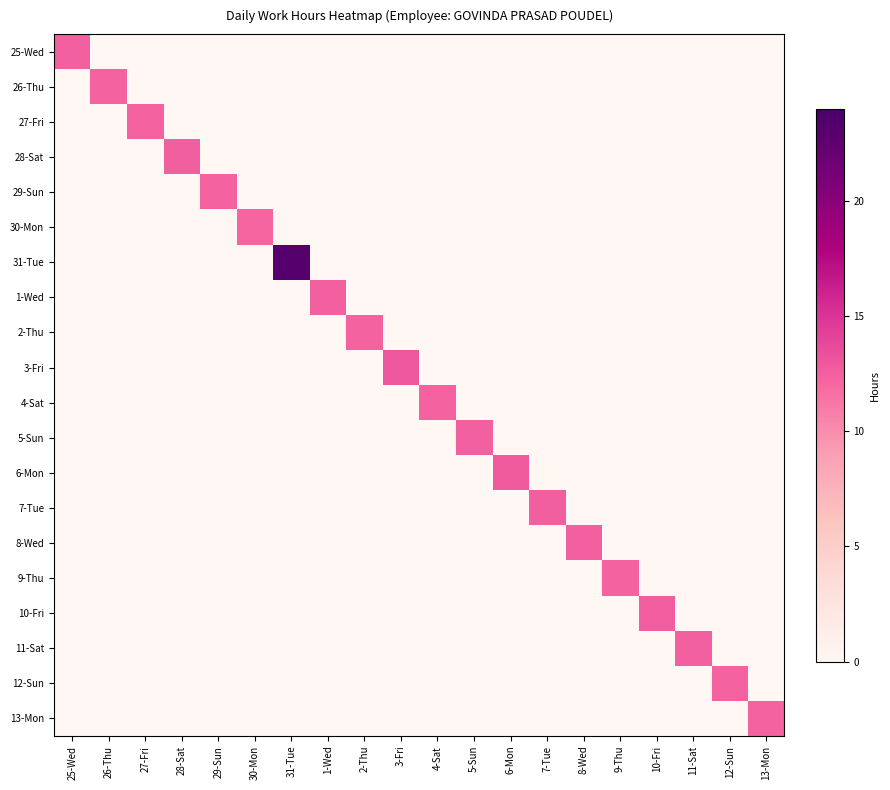

Reading left to right, transcribe all the data shown in this chart.

25-Wed: 25-Wed=12.4	26-Thu=0.0	27-Fri=0.0	28-Sat=0.0	29-Sun=0.0	30-Mon=0.0	31-Tue=0.0	1-Wed=0.0	2-Thu=0.0	3-Fri=0.0	4-Sat=0.0	5-Sun=0.0	6-Mon=0.0	7-Tue=0.0	8-Wed=0.0	9-Thu=0.0	10-Fri=0.0	11-Sat=0.0	12-Sun=0.0	13-Mon=0.0
26-Thu: 25-Wed=0.0	26-Thu=12.3	27-Fri=0.0	28-Sat=0.0	29-Sun=0.0	30-Mon=0.0	31-Tue=0.0	1-Wed=0.0	2-Thu=0.0	3-Fri=0.0	4-Sat=0.0	5-Sun=0.0	6-Mon=0.0	7-Tue=0.0	8-Wed=0.0	9-Thu=0.0	10-Fri=0.0	11-Sat=0.0	12-Sun=0.0	13-Mon=0.0
27-Fri: 25-Wed=0.0	26-Thu=0.0	27-Fri=12.4	28-Sat=0.0	29-Sun=0.0	30-Mon=0.0	31-Tue=0.0	1-Wed=0.0	2-Thu=0.0	3-Fri=0.0	4-Sat=0.0	5-Sun=0.0	6-Mon=0.0	7-Tue=0.0	8-Wed=0.0	9-Thu=0.0	10-Fri=0.0	11-Sat=0.0	12-Sun=0.0	13-Mon=0.0
28-Sat: 25-Wed=0.0	26-Thu=0.0	27-Fri=0.0	28-Sat=12.5	29-Sun=0.0	30-Mon=0.0	31-Tue=0.0	1-Wed=0.0	2-Thu=0.0	3-Fri=0.0	4-Sat=0.0	5-Sun=0.0	6-Mon=0.0	7-Tue=0.0	8-Wed=0.0	9-Thu=0.0	10-Fri=0.0	11-Sat=0.0	12-Sun=0.0	13-Mon=0.0
29-Sun: 25-Wed=0.0	26-Thu=0.0	27-Fri=0.0	28-Sat=0.0	29-Sun=12.3	30-Mon=0.0	31-Tue=0.0	1-Wed=0.0	2-Thu=0.0	3-Fri=0.0	4-Sat=0.0	5-Sun=0.0	6-Mon=0.0	7-Tue=0.0	8-Wed=0.0	9-Thu=0.0	10-Fri=0.0	11-Sat=0.0	12-Sun=0.0	13-Mon=0.0
30-Mon: 25-Wed=0.0	26-Thu=0.0	27-Fri=0.0	28-Sat=0.0	29-Sun=0.0	30-Mon=12.2	31-Tue=0.0	1-Wed=0.0	2-Thu=0.0	3-Fri=0.0	4-Sat=0.0	5-Sun=0.0	6-Mon=0.0	7-Tue=0.0	8-Wed=0.0	9-Thu=0.0	10-Fri=0.0	11-Sat=0.0	12-Sun=0.0	13-Mon=0.0
31-Tue: 25-Wed=0.0	26-Thu=0.0	27-Fri=0.0	28-Sat=0.0	29-Sun=0.0	30-Mon=0.0	31-Tue=23.2	1-Wed=0.0	2-Thu=0.0	3-Fri=0.0	4-Sat=0.0	5-Sun=0.0	6-Mon=0.0	7-Tue=0.0	8-Wed=0.0	9-Thu=0.0	10-Fri=0.0	11-Sat=0.0	12-Sun=0.0	13-Mon=0.0
1-Wed: 25-Wed=0.0	26-Thu=0.0	27-Fri=0.0	28-Sat=0.0	29-Sun=0.0	30-Mon=0.0	31-Tue=0.0	1-Wed=12.4	2-Thu=0.0	3-Fri=0.0	4-Sat=0.0	5-Sun=0.0	6-Mon=0.0	7-Tue=0.0	8-Wed=0.0	9-Thu=0.0	10-Fri=0.0	11-Sat=0.0	12-Sun=0.0	13-Mon=0.0
2-Thu: 25-Wed=0.0	26-Thu=0.0	27-Fri=0.0	28-Sat=0.0	29-Sun=0.0	30-Mon=0.0	31-Tue=0.0	1-Wed=0.0	2-Thu=12.3	3-Fri=0.0	4-Sat=0.0	5-Sun=0.0	6-Mon=0.0	7-Tue=0.0	8-Wed=0.0	9-Thu=0.0	10-Fri=0.0	11-Sat=0.0	12-Sun=0.0	13-Mon=0.0
3-Fri: 25-Wed=0.0	26-Thu=0.0	27-Fri=0.0	28-Sat=0.0	29-Sun=0.0	30-Mon=0.0	31-Tue=0.0	1-Wed=0.0	2-Thu=0.0	3-Fri=13.0	4-Sat=0.0	5-Sun=0.0	6-Mon=0.0	7-Tue=0.0	8-Wed=0.0	9-Thu=0.0	10-Fri=0.0	11-Sat=0.0	12-Sun=0.0	13-Mon=0.0
4-Sat: 25-Wed=0.0	26-Thu=0.0	27-Fri=0.0	28-Sat=0.0	29-Sun=0.0	30-Mon=0.0	31-Tue=0.0	1-Wed=0.0	2-Thu=0.0	3-Fri=0.0	4-Sat=12.3	5-Sun=0.0	6-Mon=0.0	7-Tue=0.0	8-Wed=0.0	9-Thu=0.0	10-Fri=0.0	11-Sat=0.0	12-Sun=0.0	13-Mon=0.0
5-Sun: 25-Wed=0.0	26-Thu=0.0	27-Fri=0.0	28-Sat=0.0	29-Sun=0.0	30-Mon=0.0	31-Tue=0.0	1-Wed=0.0	2-Thu=0.0	3-Fri=0.0	4-Sat=0.0	5-Sun=12.4	6-Mon=0.0	7-Tue=0.0	8-Wed=0.0	9-Thu=0.0	10-Fri=0.0	11-Sat=0.0	12-Sun=0.0	13-Mon=0.0
6-Mon: 25-Wed=0.0	26-Thu=0.0	27-Fri=0.0	28-Sat=0.0	29-Sun=0.0	30-Mon=0.0	31-Tue=0.0	1-Wed=0.0	2-Thu=0.0	3-Fri=0.0	4-Sat=0.0	5-Sun=0.0	6-Mon=12.7	7-Tue=0.0	8-Wed=0.0	9-Thu=0.0	10-Fri=0.0	11-Sat=0.0	12-Sun=0.0	13-Mon=0.0
7-Tue: 25-Wed=0.0	26-Thu=0.0	27-Fri=0.0	28-Sat=0.0	29-Sun=0.0	30-Mon=0.0	31-Tue=0.0	1-Wed=0.0	2-Thu=0.0	3-Fri=0.0	4-Sat=0.0	5-Sun=0.0	6-Mon=0.0	7-Tue=12.5	8-Wed=0.0	9-Thu=0.0	10-Fri=0.0	11-Sat=0.0	12-Sun=0.0	13-Mon=0.0
8-Wed: 25-Wed=0.0	26-Thu=0.0	27-Fri=0.0	28-Sat=0.0	29-Sun=0.0	30-Mon=0.0	31-Tue=0.0	1-Wed=0.0	2-Thu=0.0	3-Fri=0.0	4-Sat=0.0	5-Sun=0.0	6-Mon=0.0	7-Tue=0.0	8-Wed=12.4	9-Thu=0.0	10-Fri=0.0	11-Sat=0.0	12-Sun=0.0	13-Mon=0.0
9-Thu: 25-Wed=0.0	26-Thu=0.0	27-Fri=0.0	28-Sat=0.0	29-Sun=0.0	30-Mon=0.0	31-Tue=0.0	1-Wed=0.0	2-Thu=0.0	3-Fri=0.0	4-Sat=0.0	5-Sun=0.0	6-Mon=0.0	7-Tue=0.0	8-Wed=0.0	9-Thu=12.3	10-Fri=0.0	11-Sat=0.0	12-Sun=0.0	13-Mon=0.0
10-Fri: 25-Wed=0.0	26-Thu=0.0	27-Fri=0.0	28-Sat=0.0	29-Sun=0.0	30-Mon=0.0	31-Tue=0.0	1-Wed=0.0	2-Thu=0.0	3-Fri=0.0	4-Sat=0.0	5-Sun=0.0	6-Mon=0.0	7-Tue=0.0	8-Wed=0.0	9-Thu=0.0	10-Fri=12.6	11-Sat=0.0	12-Sun=0.0	13-Mon=0.0
11-Sat: 25-Wed=0.0	26-Thu=0.0	27-Fri=0.0	28-Sat=0.0	29-Sun=0.0	30-Mon=0.0	31-Tue=0.0	1-Wed=0.0	2-Thu=0.0	3-Fri=0.0	4-Sat=0.0	5-Sun=0.0	6-Mon=0.0	7-Tue=0.0	8-Wed=0.0	9-Thu=0.0	10-Fri=0.0	11-Sat=12.4	12-Sun=0.0	13-Mon=0.0
12-Sun: 25-Wed=0.0	26-Thu=0.0	27-Fri=0.0	28-Sat=0.0	29-Sun=0.0	30-Mon=0.0	31-Tue=0.0	1-Wed=0.0	2-Thu=0.0	3-Fri=0.0	4-Sat=0.0	5-Sun=0.0	6-Mon=0.0	7-Tue=0.0	8-Wed=0.0	9-Thu=0.0	10-Fri=0.0	11-Sat=0.0	12-Sun=12.3	13-Mon=0.0
13-Mon: 25-Wed=0.0	26-Thu=0.0	27-Fri=0.0	28-Sat=0.0	29-Sun=0.0	30-Mon=0.0	31-Tue=0.0	1-Wed=0.0	2-Thu=0.0	3-Fri=0.0	4-Sat=0.0	5-Sun=0.0	6-Mon=0.0	7-Tue=0.0	8-Wed=0.0	9-Thu=0.0	10-Fri=0.0	11-Sat=0.0	12-Sun=0.0	13-Mon=12.3